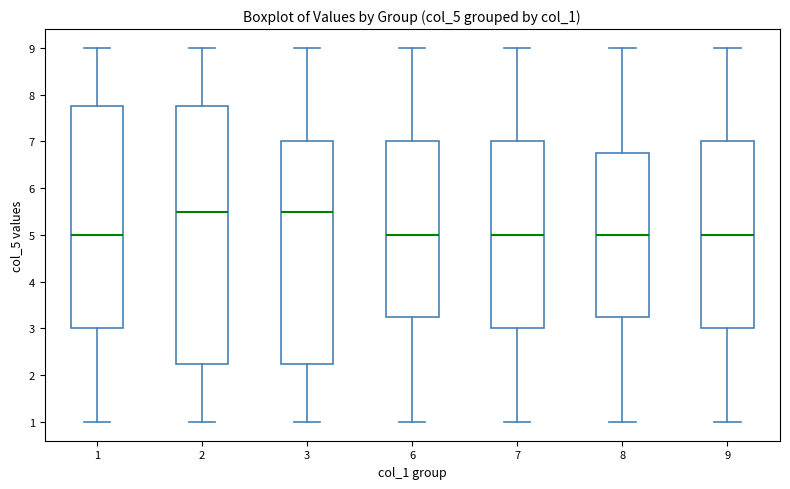

Reading left to right, transcribe this box plot: for each box, give where its median line is, the range the box spans, and where its two whiskers end, as read against the y-axis. The values are not printed on the chart, so give them approximately, as read against the axis.

1: median 5.0, box 3.0 to 7.8, whiskers 1.0 to 9.0
2: median 5.5, box 2.3 to 7.8, whiskers 1.0 to 9.0
3: median 5.5, box 2.3 to 7.0, whiskers 1.0 to 9.0
6: median 5.0, box 3.3 to 7.0, whiskers 1.0 to 9.0
7: median 5.0, box 3.0 to 7.0, whiskers 1.0 to 9.0
8: median 5.0, box 3.3 to 6.8, whiskers 1.0 to 9.0
9: median 5.0, box 3.0 to 7.0, whiskers 1.0 to 9.0